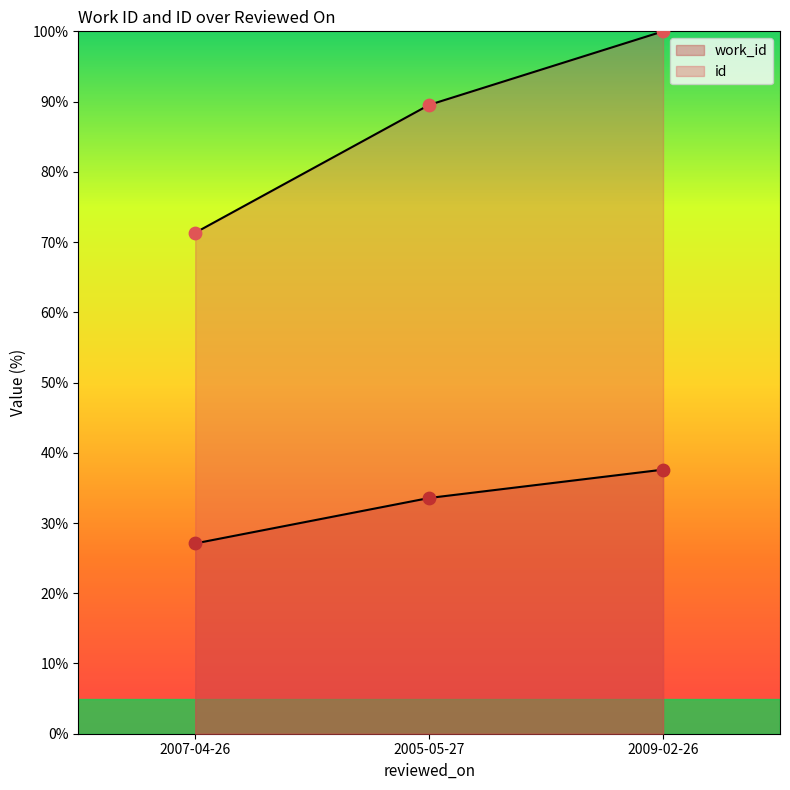

What is the total value across all series at 2009-02-26?

137.6